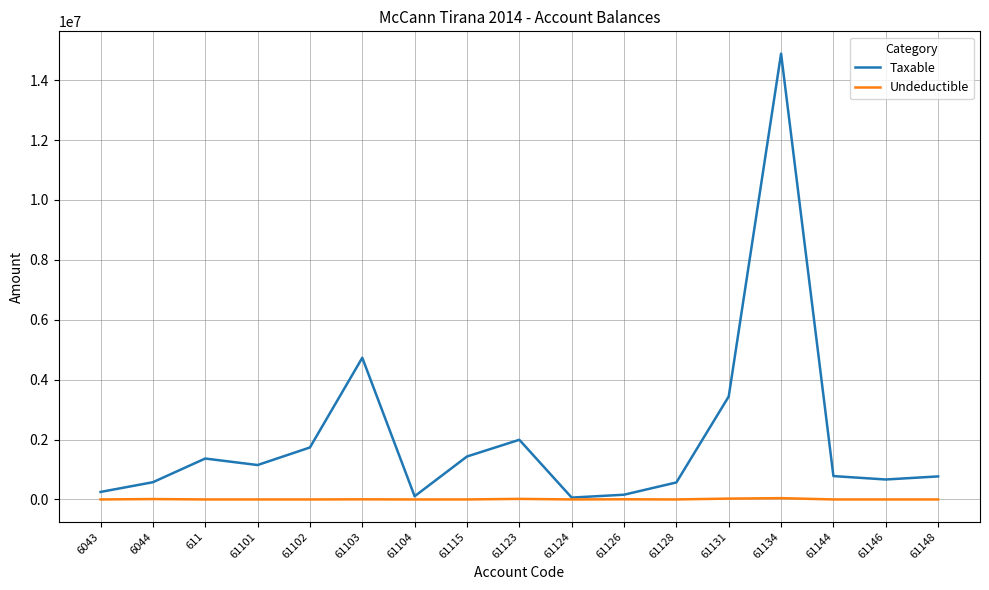

Which label corresponds to the largest value in the chart?

61134